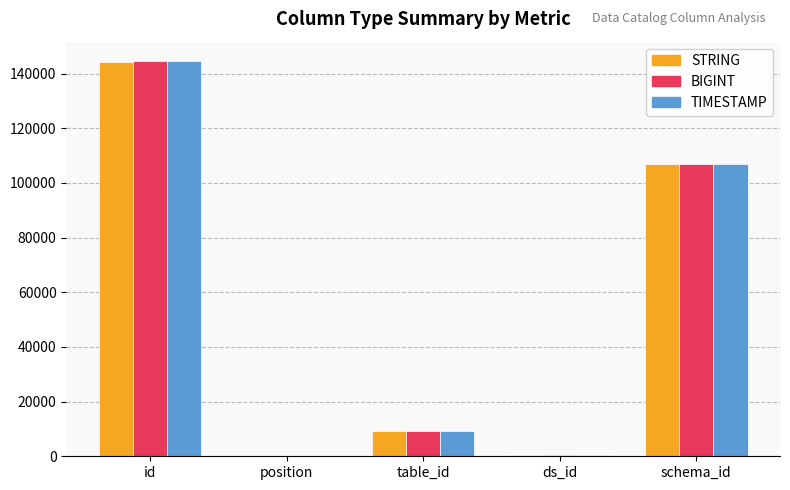

Are the bars horizontal?

No